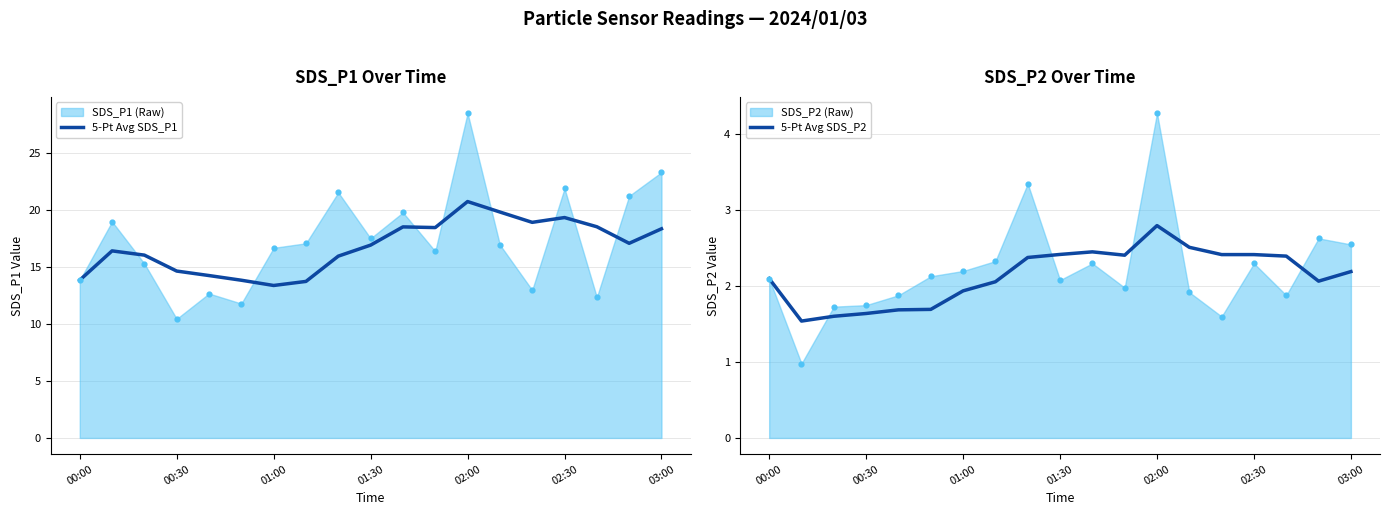

Which series has the largest total across all categories?

5-Pt Avg SDS_P1